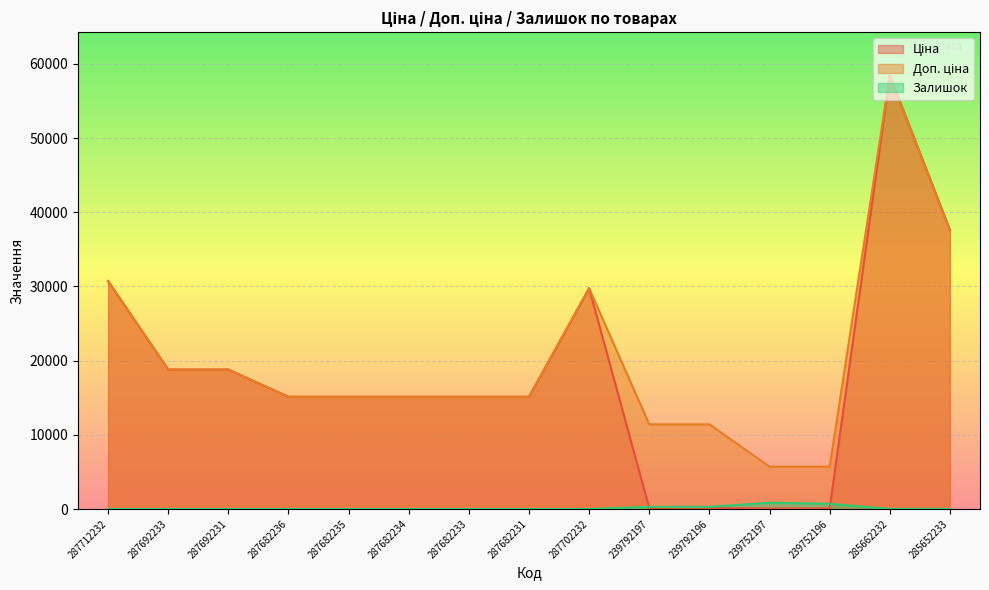

Which label corresponds to the largest value in the chart?

285662232